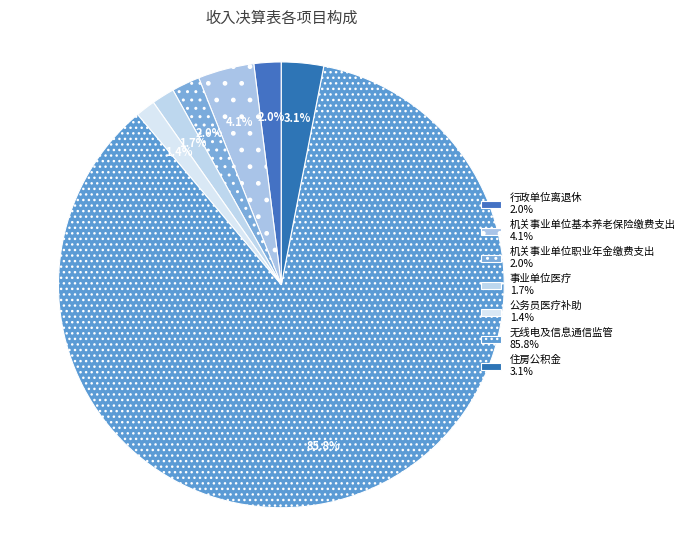

How many slices are in this pie chart?

7